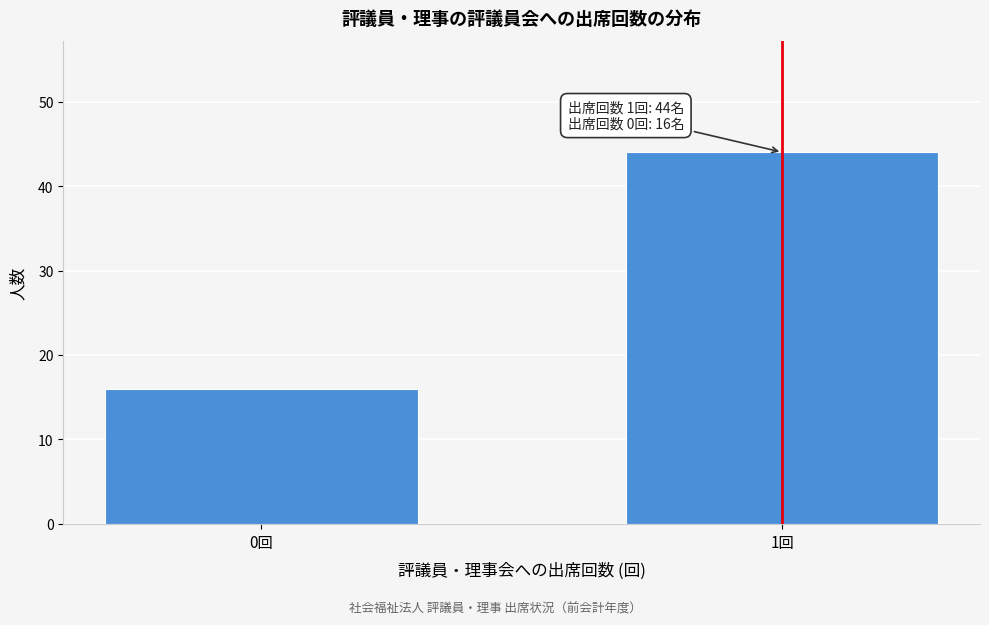

Reading left to right, transcribe all the data shown in this chart.

16	44